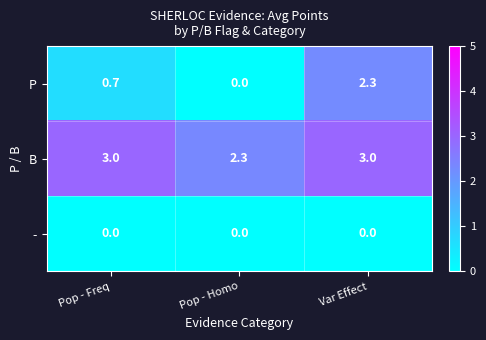

Is it true that P equals 0.0 at Pop - Homo?

True